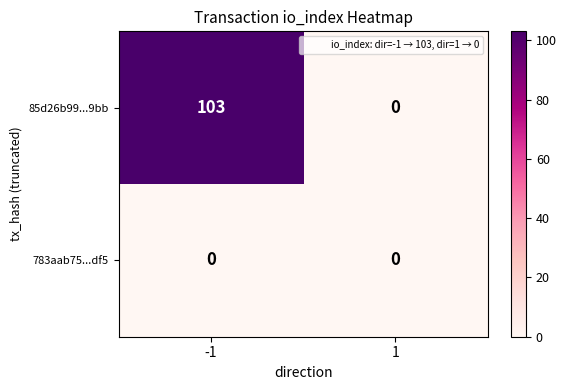

Which series changed the most between -1 and 1?

85d26b99...9bb